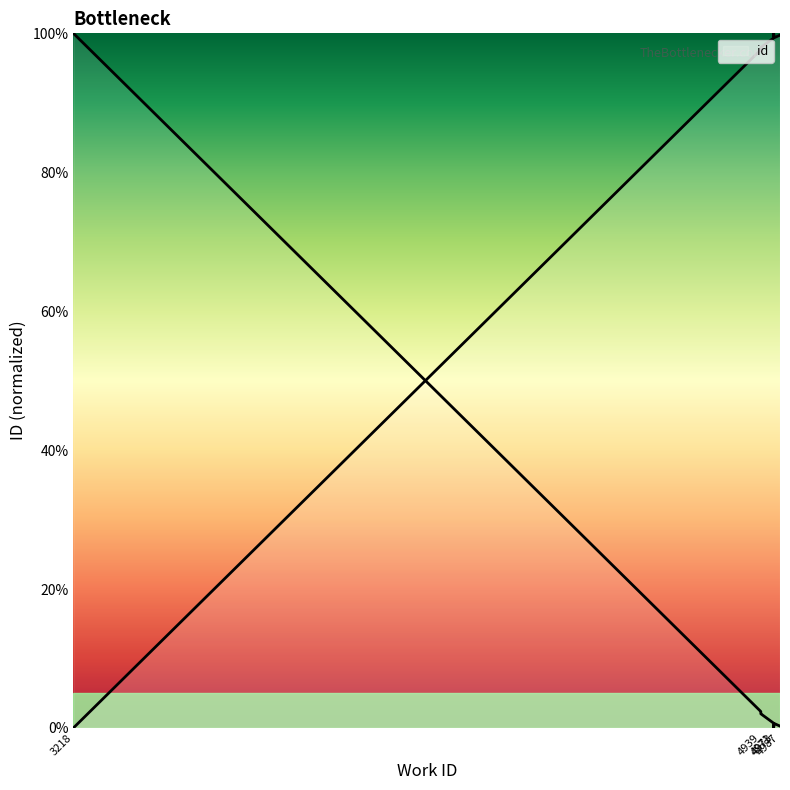

Between 4939 and 4939, which is larger?

4939